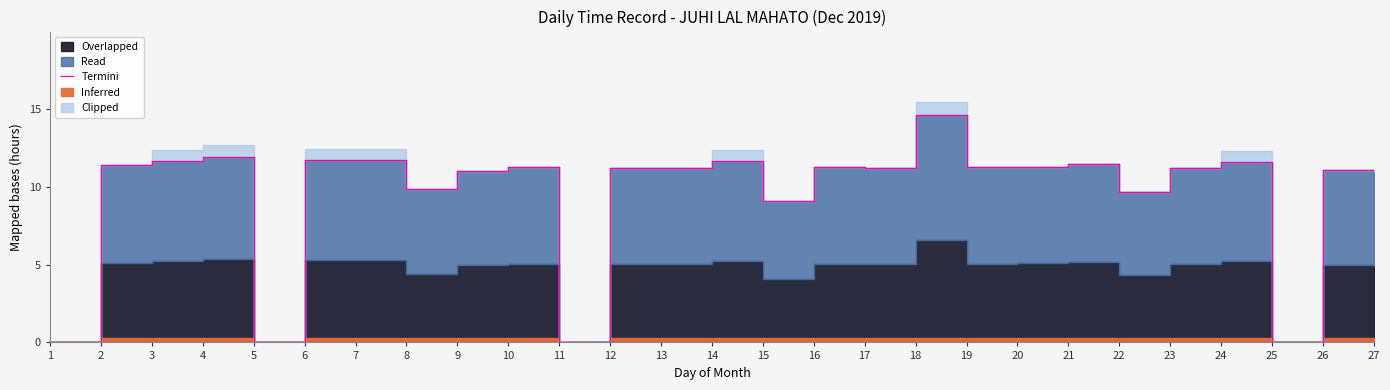

At which label does the data first exceed 11?

2